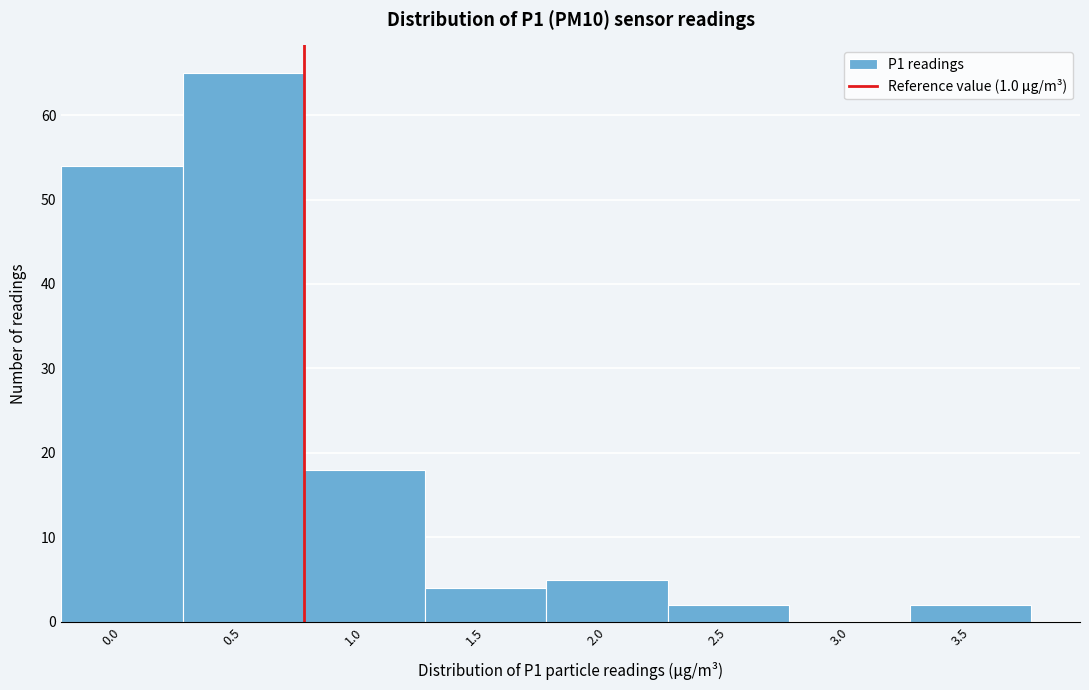

Reading right to left, list all the values displayed in this chart.

3.5=2	3.0=0	2.5=2	2.0=5	1.5=4	1.0=18	0.5=65	0.0=54